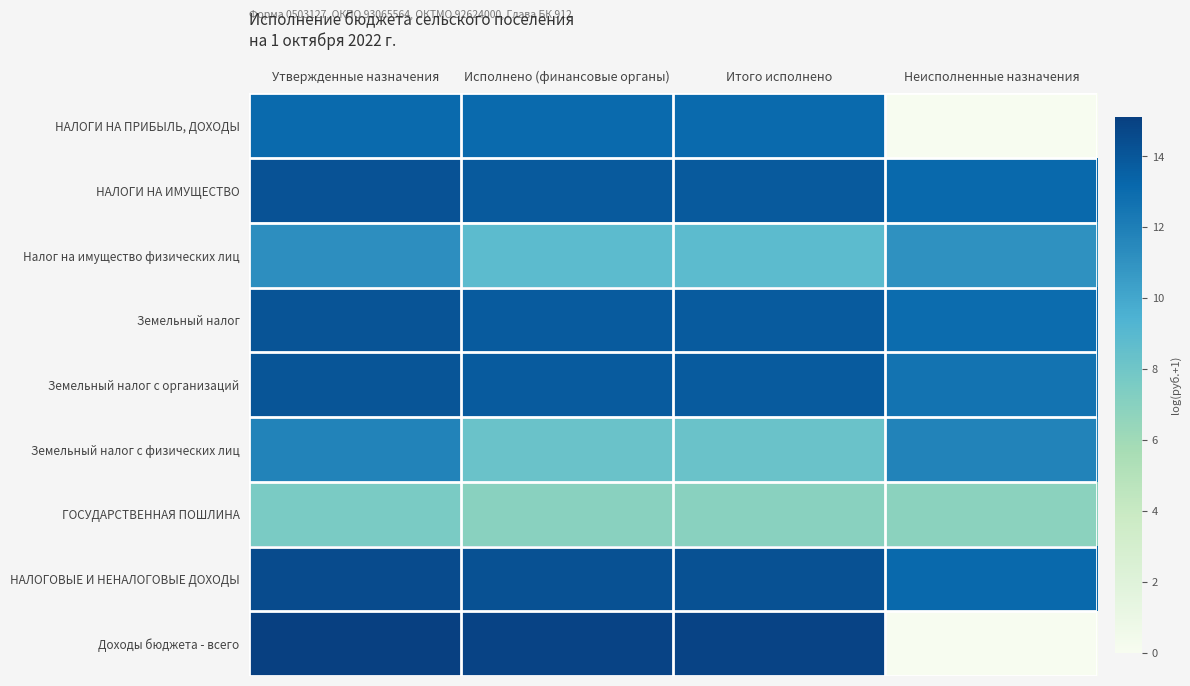

Between Итого исполнено and Неисполненные назначения, which is larger?

Итого исполнено